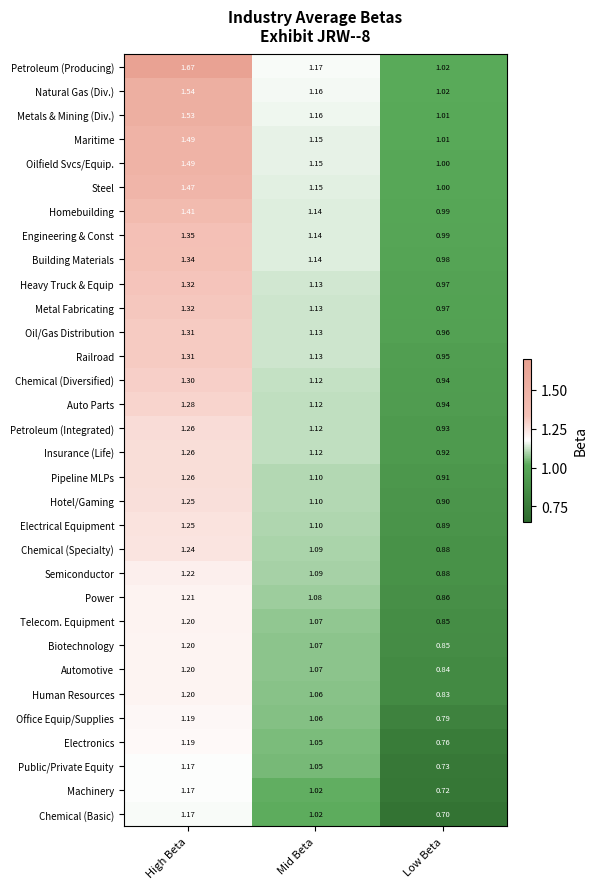

At which label does Semiconductor first exceed 1?

High Beta